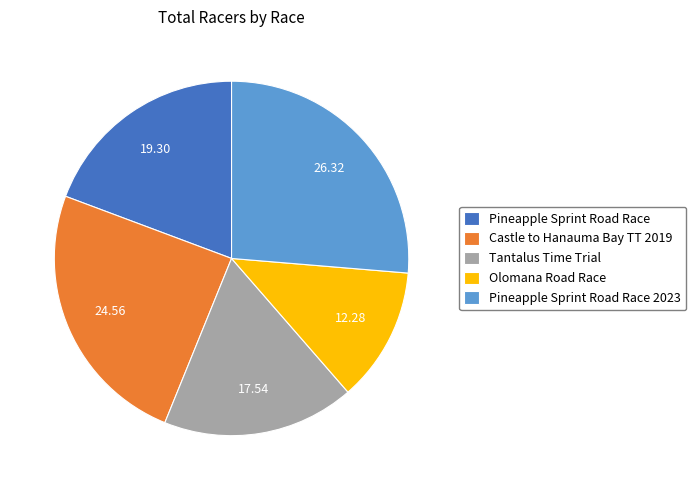

The Pineapple Sprint Road Race slice represents 29% of the pie. True or false?

False